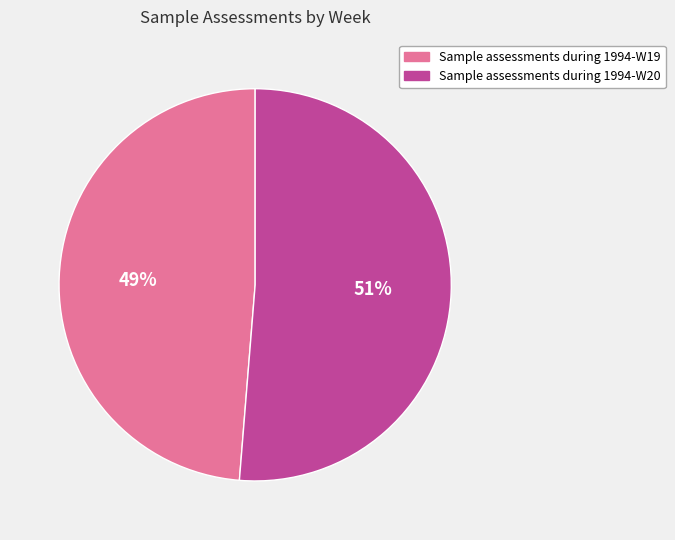

Does Sample assessments during 1994-W19 represent more than half of the total?

No